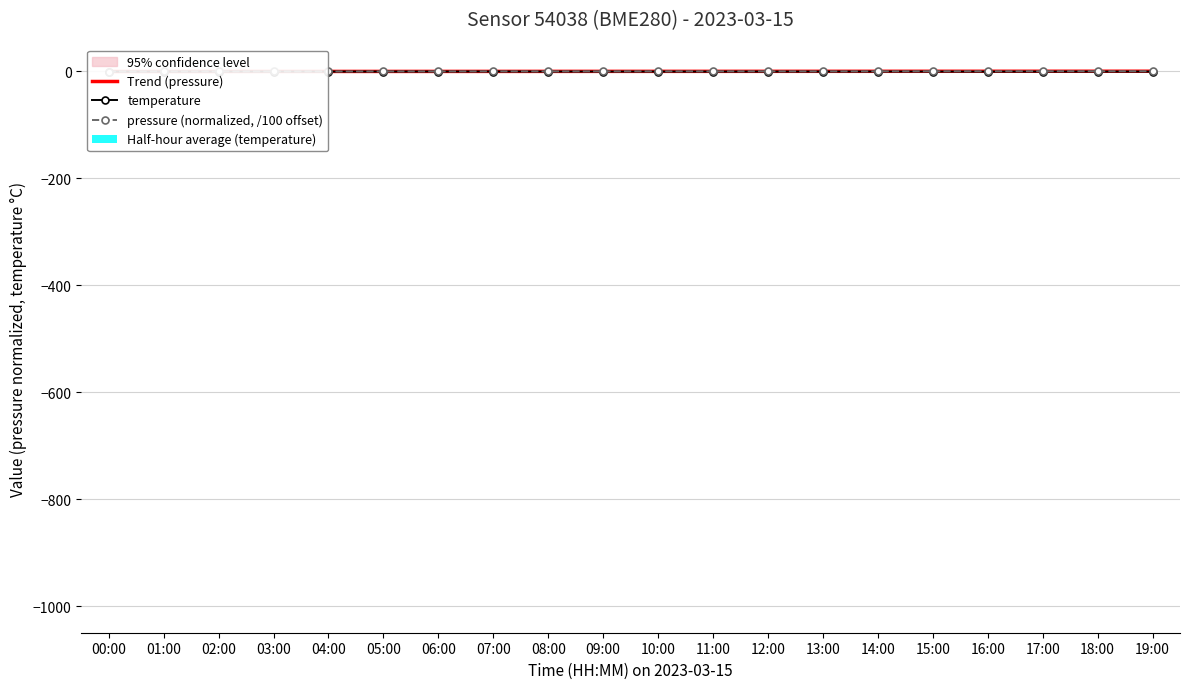

How many groups of bars are there?

20